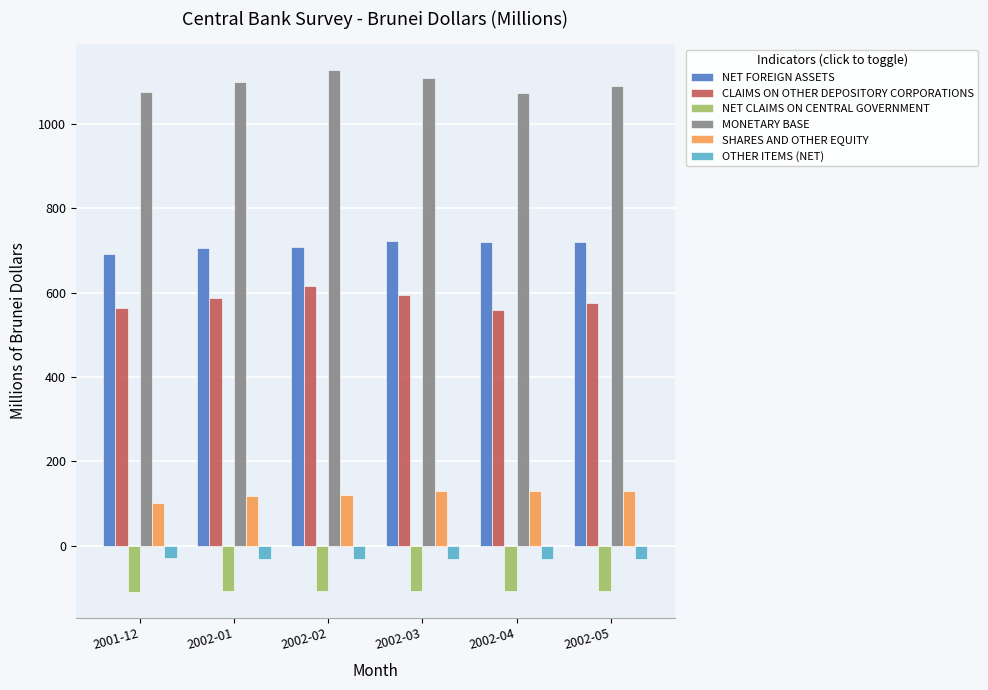

True or false: NET CLAIMS ON CENTRAL GOVERNMENT has a value of -107.2 at 2002-02.

True